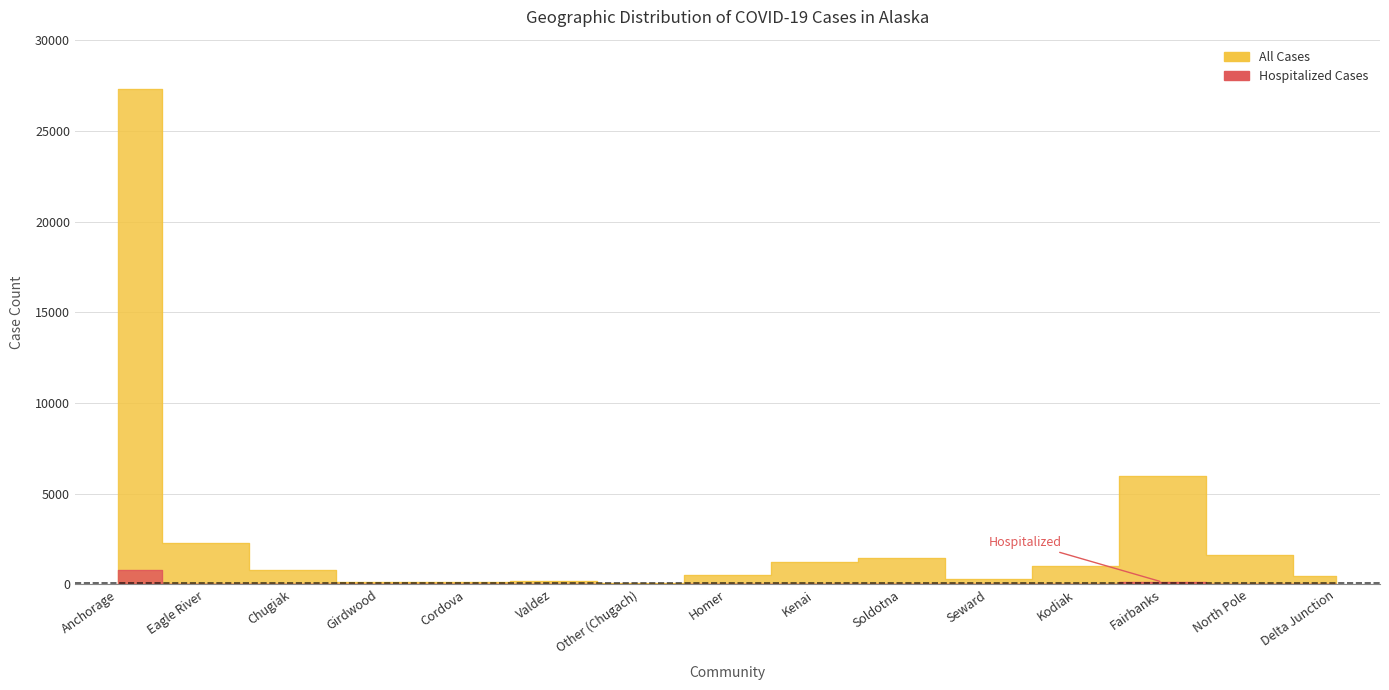

How many data points does each series have?

15